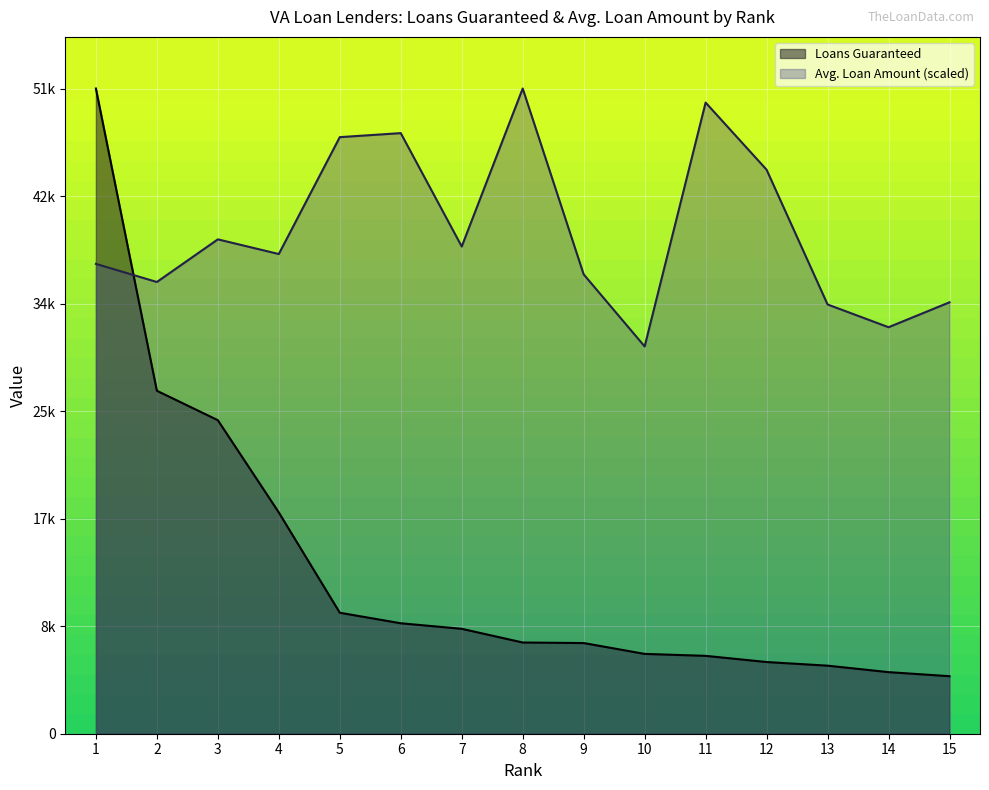

What is the sum of all Loans Guaranteed values?

195484.0